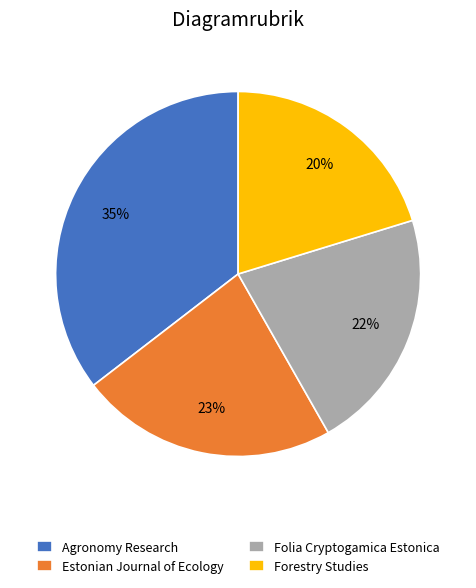

To the nearest percent, what percentage of the pie is Forestry Studies?

20%